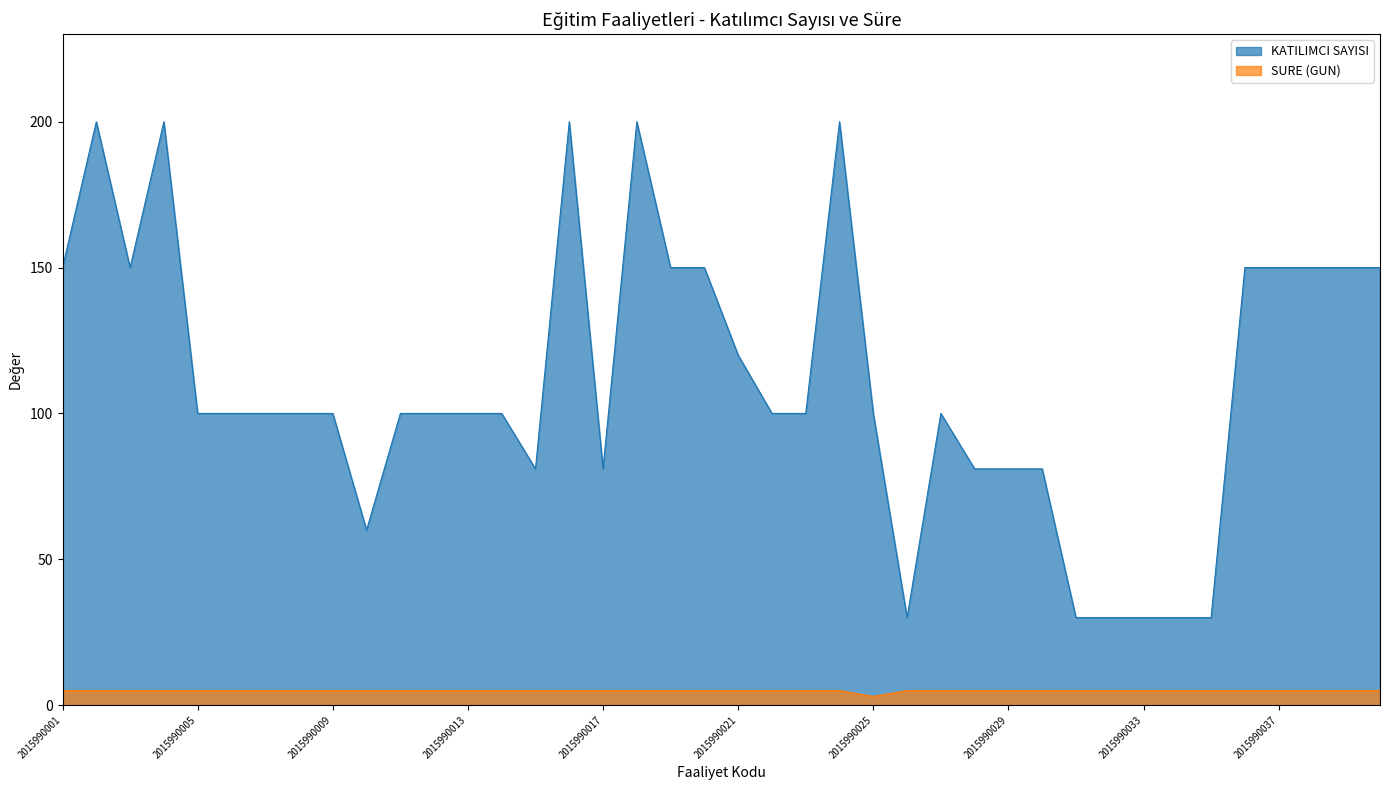

List the series in order of their overall mean, lowest first.

SURE (GUN), KATILIMCI SAYISI